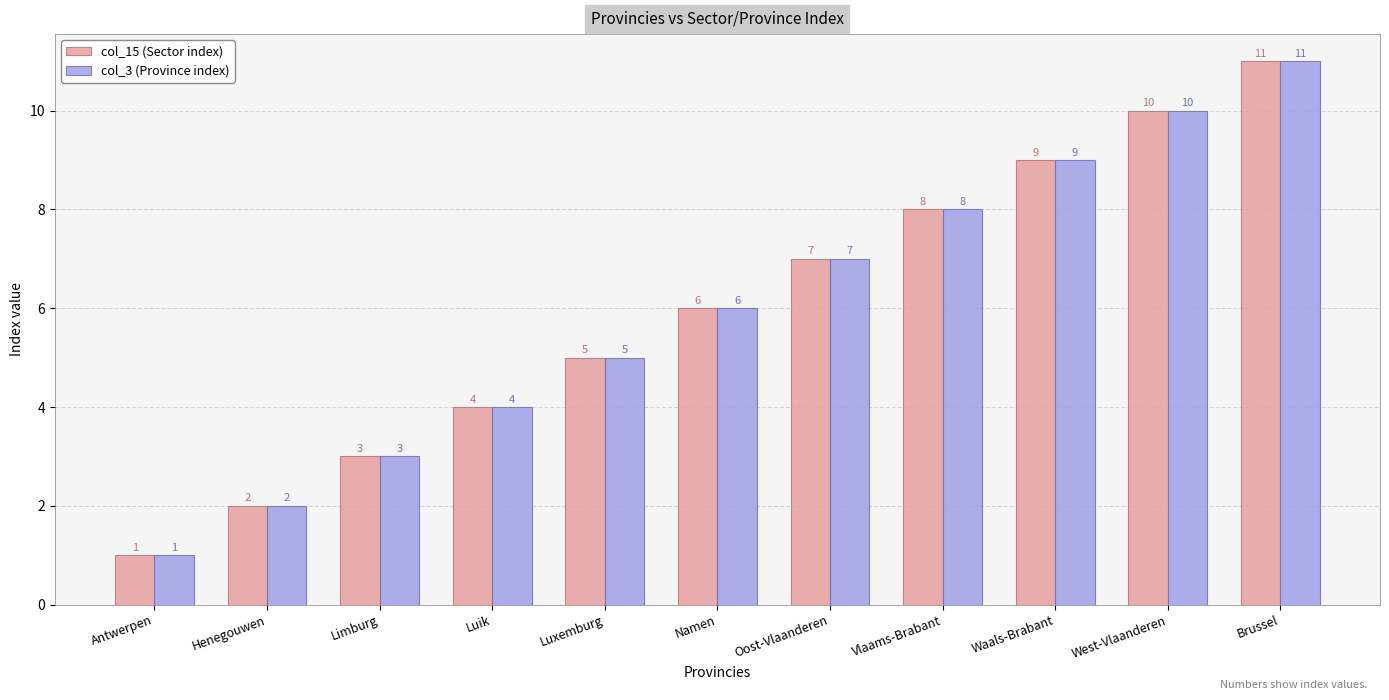

How many data points in col_3 (Province index) are less than 6?

5